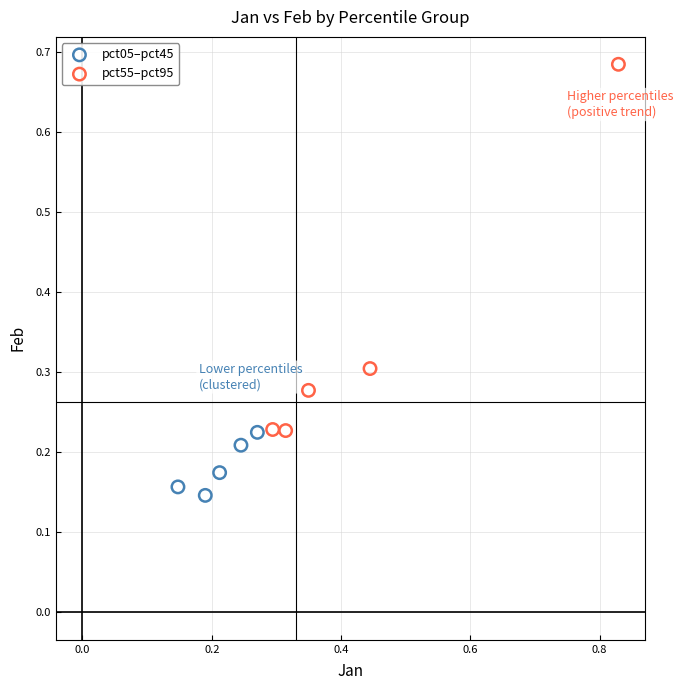

What are all the series names shown in the legend?

pct05–pct45, pct55–pct95